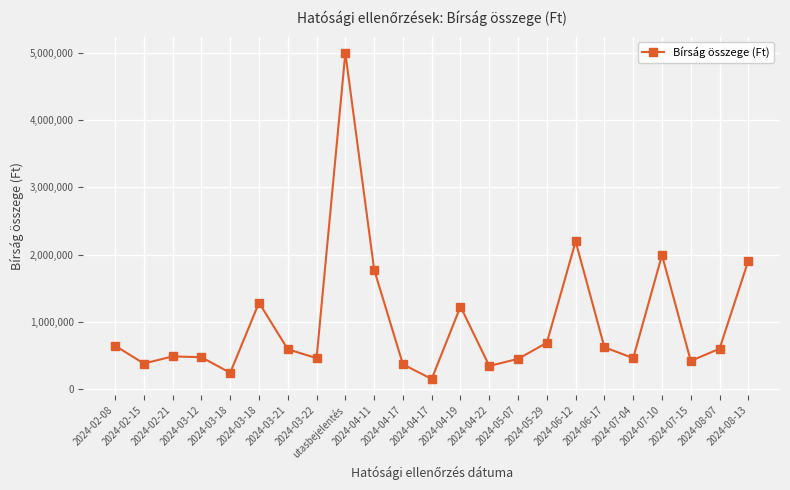

Reading left to right, extract all data points from this chart.

645000	380000	486000	474000	242000	1285000	592000	460000	5000000	1777000	368000	150000	1228000	344000	449000	689000	2196000	622000	460000	1993000	419000	600000	1910000